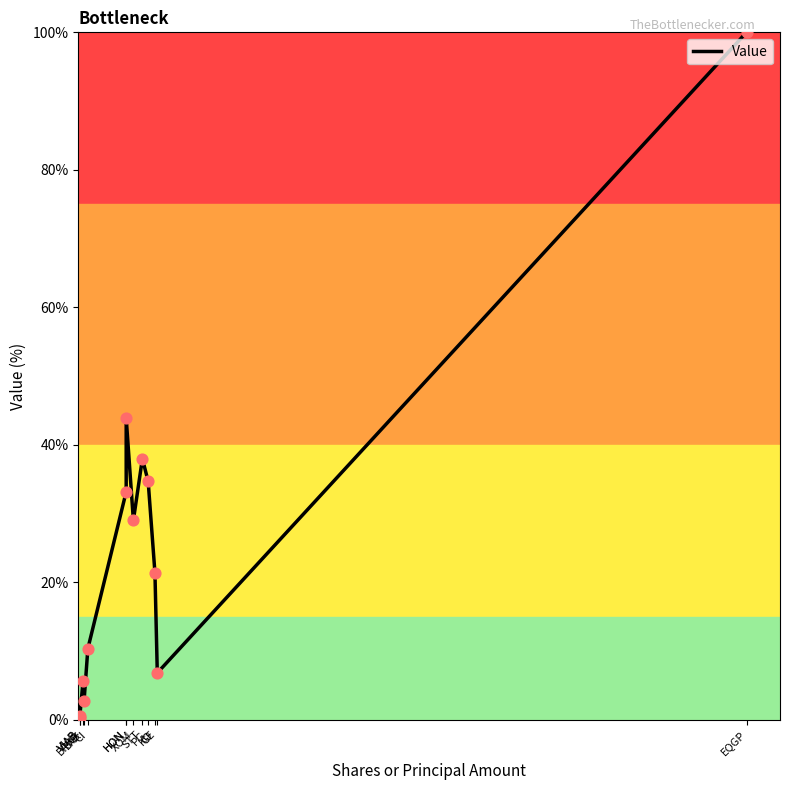

What is the ratio of the value at STT to the value at KO?

1.8